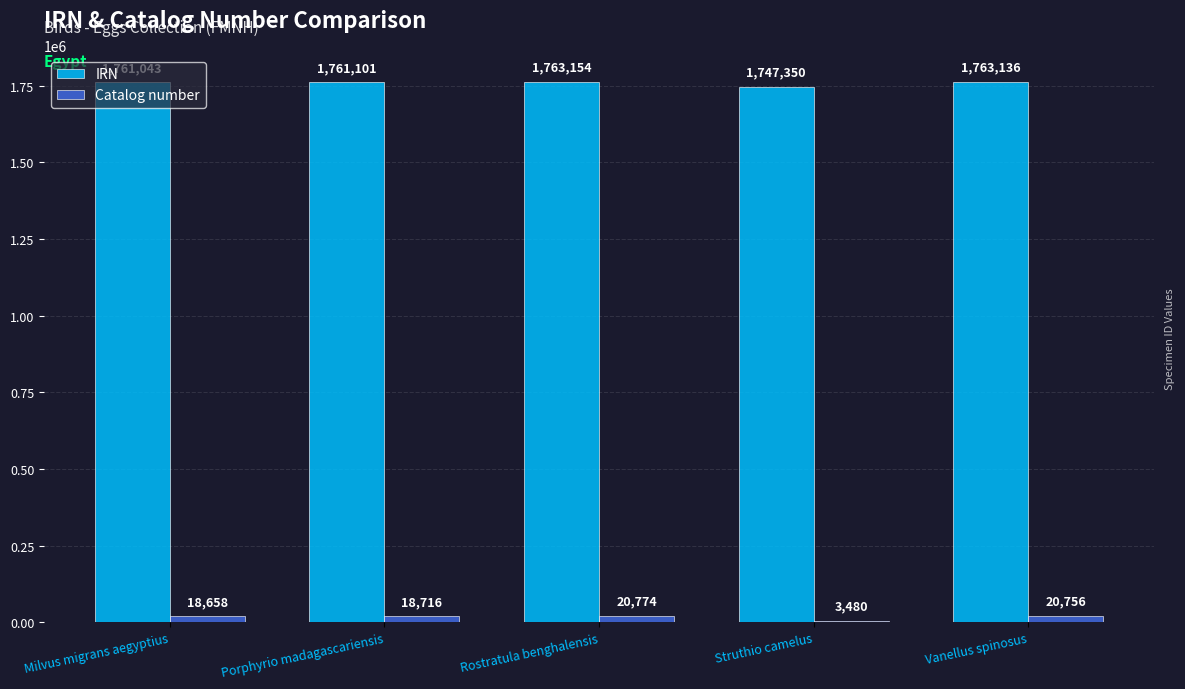

Reading right to left, transcribe all the data shown in this chart.

IRN: Vanellus spinosus=1763136	Struthio camelus=1747350	Rostratula benghalensis=1763154	Porphyrio madagascariensis=1761101	Milvus migrans aegyptius=1761043
Catalog number: Vanellus spinosus=20756	Struthio camelus=3480	Rostratula benghalensis=20774	Porphyrio madagascariensis=18716	Milvus migrans aegyptius=18658